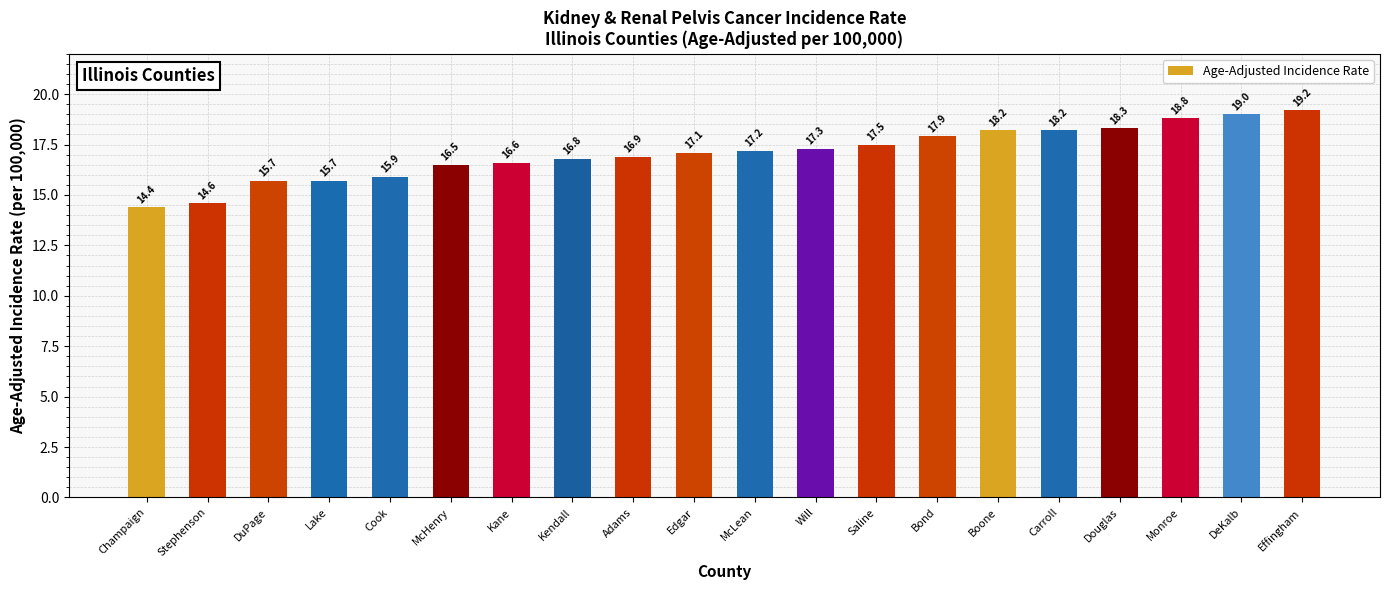

Reading left to right, what are all the values shown in this chart?

Champaign=14.4	Stephenson=14.6	DuPage=15.7	Lake=15.7	Cook=15.9	McHenry=16.5	Kane=16.6	Kendall=16.8	Adams=16.9	Edgar=17.1	McLean=17.2	Will=17.3	Saline=17.5	Bond=17.9	Boone=18.2	Carroll=18.2	Douglas=18.3	Monroe=18.8	DeKalb=19.0	Effingham=19.2